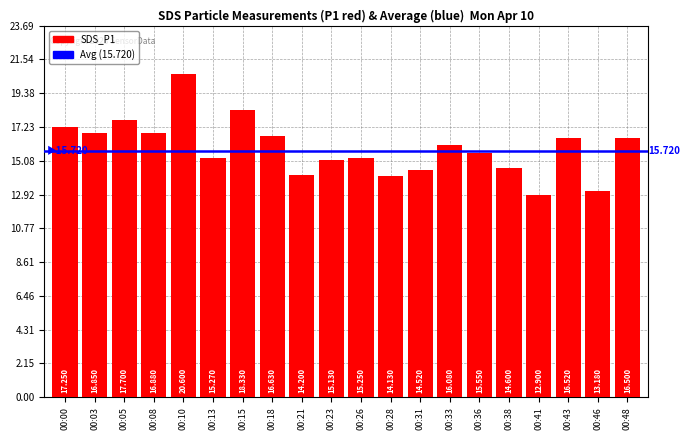

How many values are below 16?

10